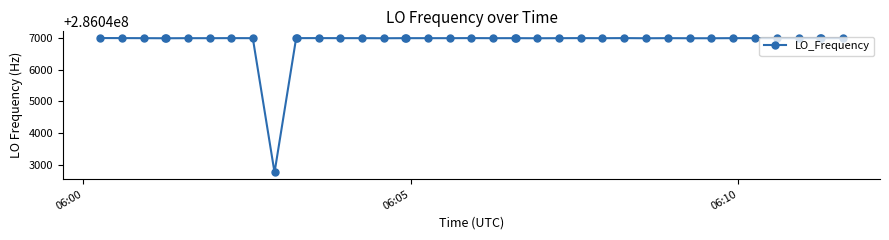

What is the value of the 30th point from the left?

286046998.1